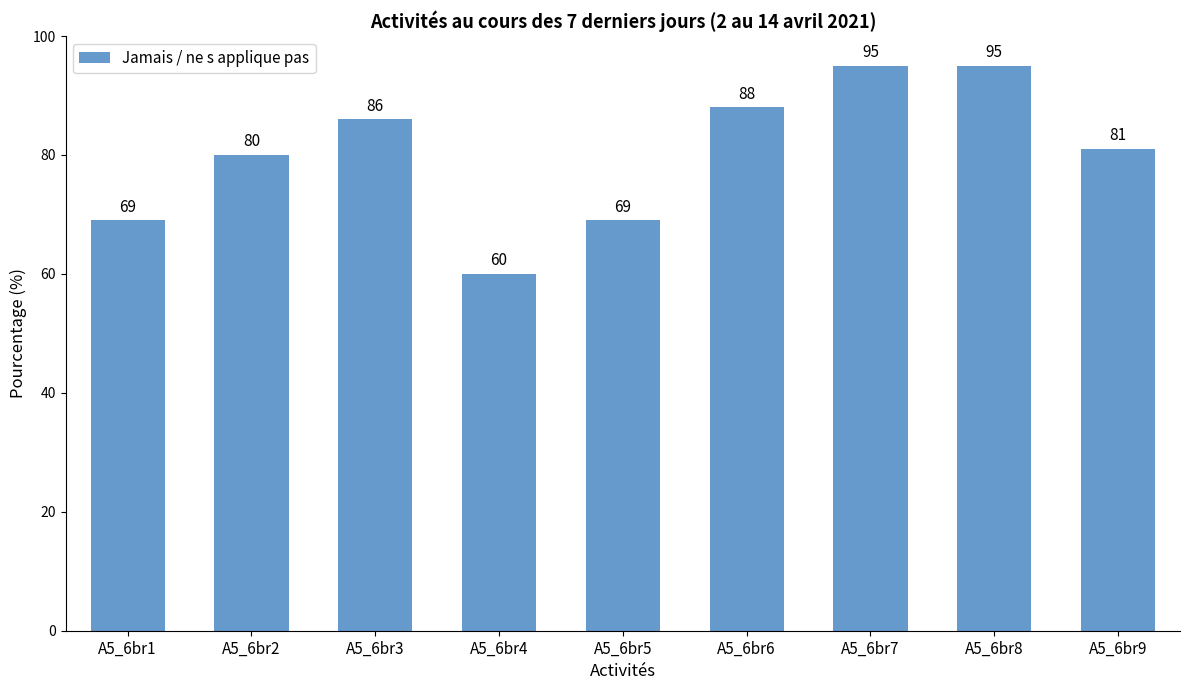

Reading left to right, transcribe all the data shown in this chart.

A5_6br1=69	A5_6br2=80	A5_6br3=86	A5_6br4=60	A5_6br5=69	A5_6br6=88	A5_6br7=95	A5_6br8=95	A5_6br9=81